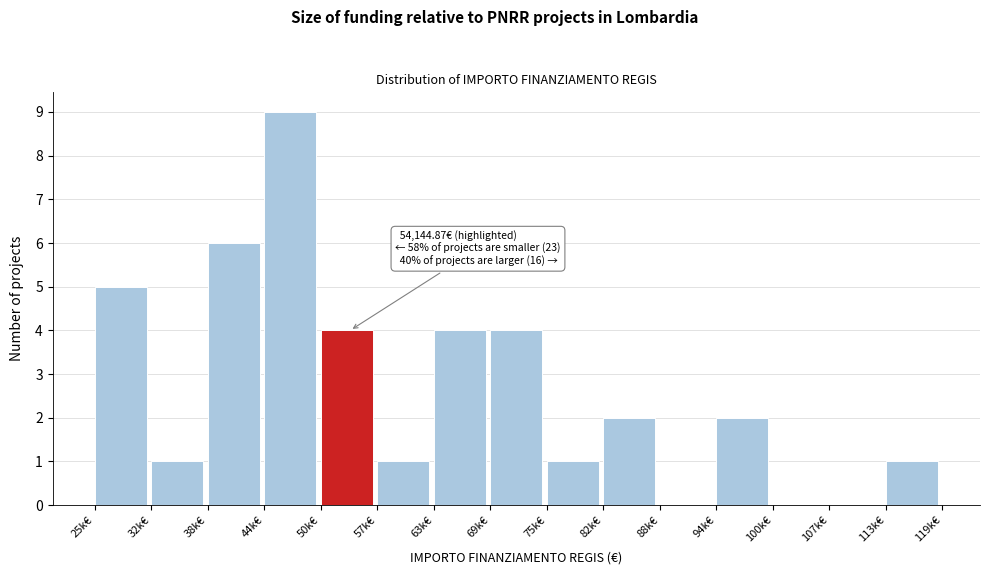

Reading left to right, what are all the values shown in this chart?

25k€=5	32k€=1	38k€=6	44k€=9	50k€=4	57k€=1	63k€=4	69k€=4	75k€=1	82k€=2	88k€=0	94k€=2	100k€=0	107k€=0	113k€=1